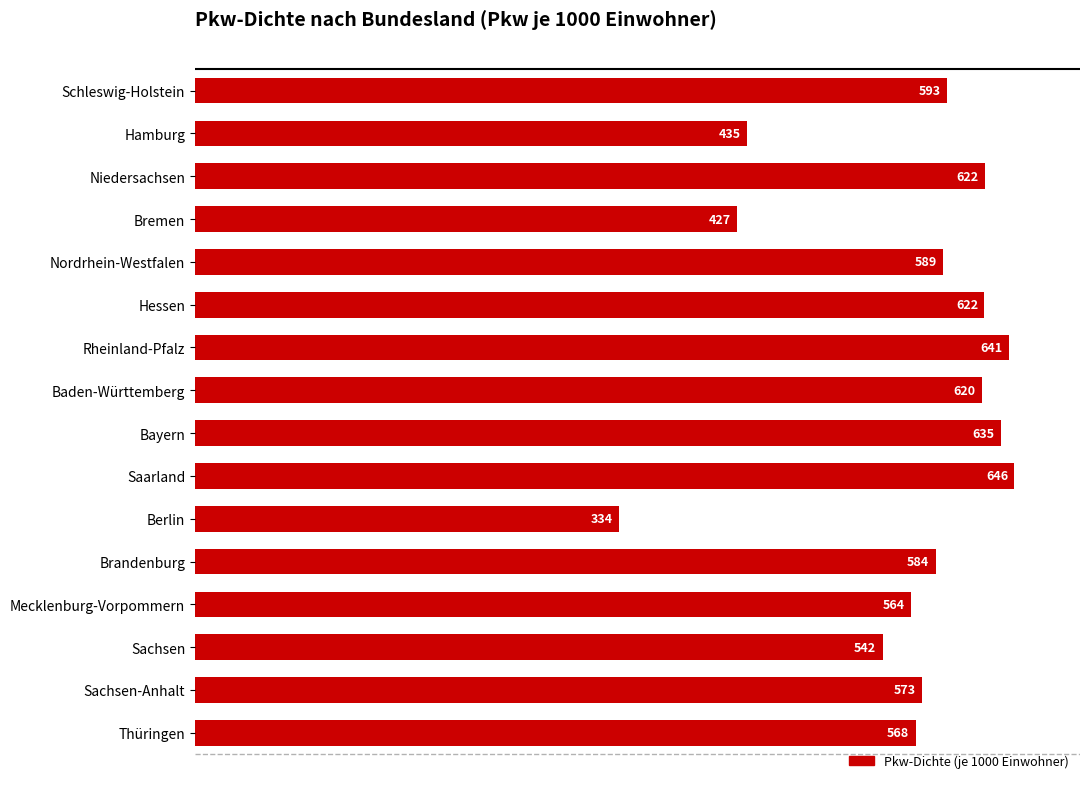

Between Brandenburg and Sachsen-Anhalt, which is larger?

Brandenburg